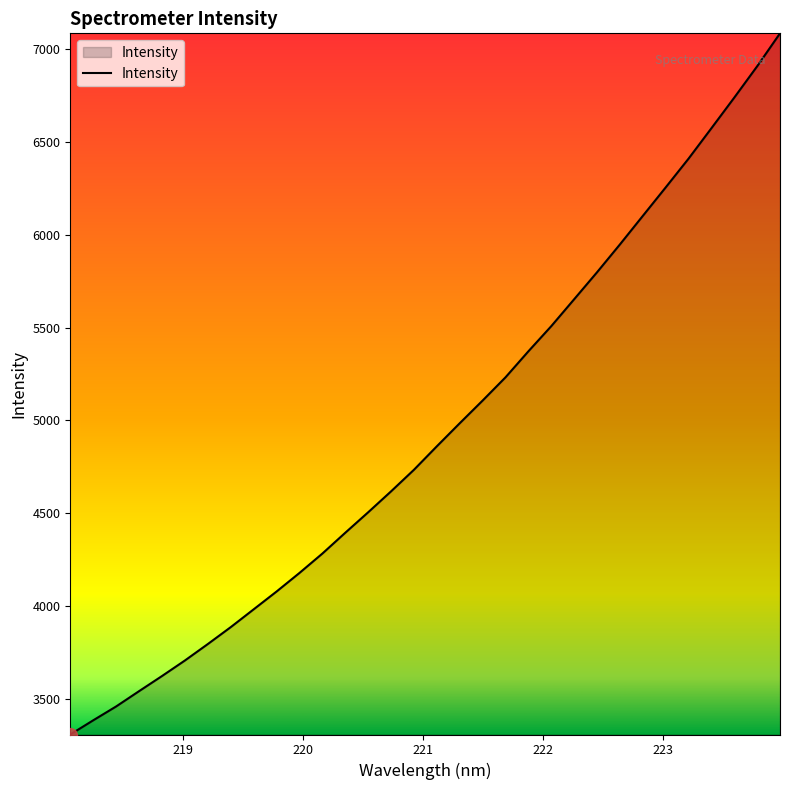

What is the greatest value displayed?

7087.1